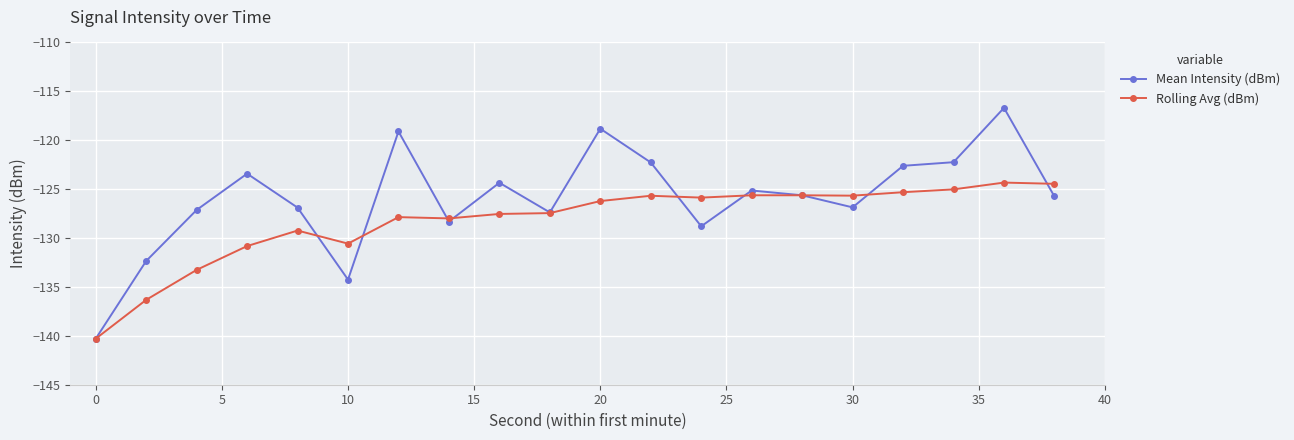

What is the average value of the Rolling Avg (dBm) series?

-128.3